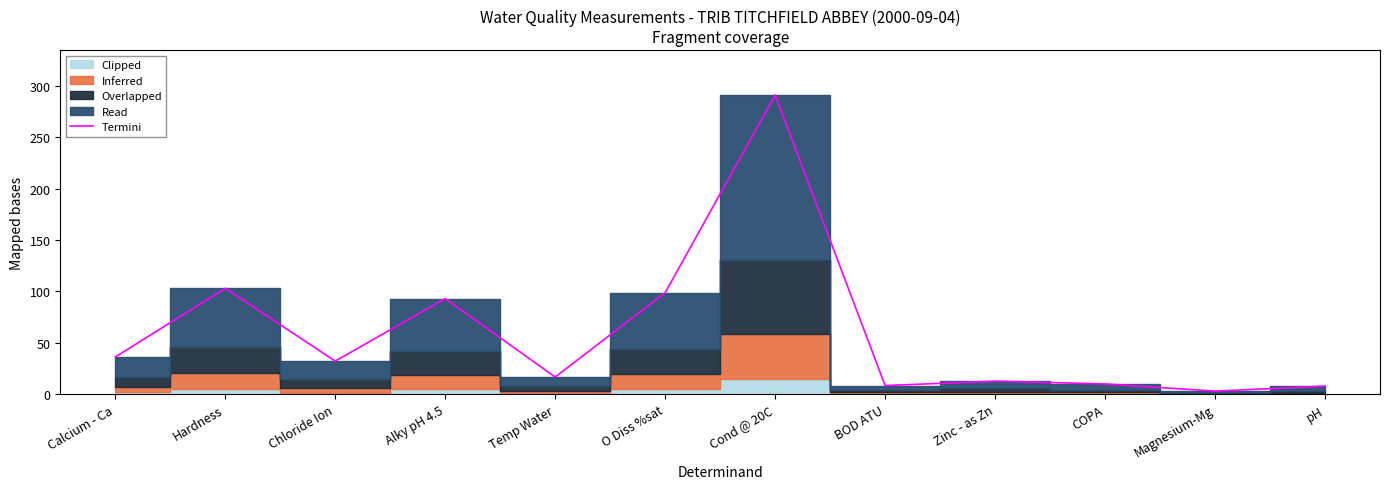

Reading left to right, what are all the values shown in this chart?

Calcium - Ca=36.2	Hardness=103.0	Chloride Ion=32.2	Alky pH 4.5=93.0	Temp Water=16.7	O Diss %sat=98.7	Cond @ 20C=291.0	BOD ATU=8.4	Zinc - as Zn=12.7	COPA=10.0	Magnesium-Mg=3.0	pH=7.9